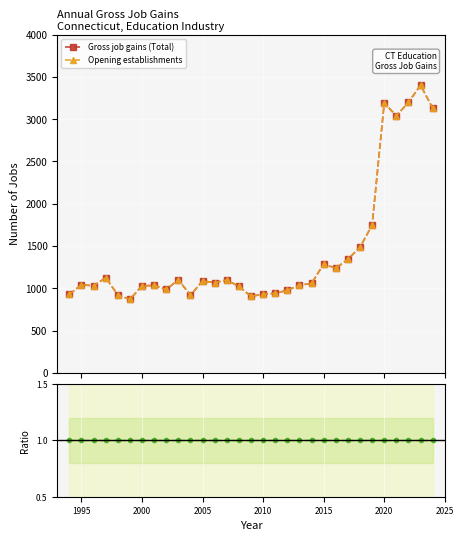

Which series has the largest total across all categories?

Gross job gains (Total)